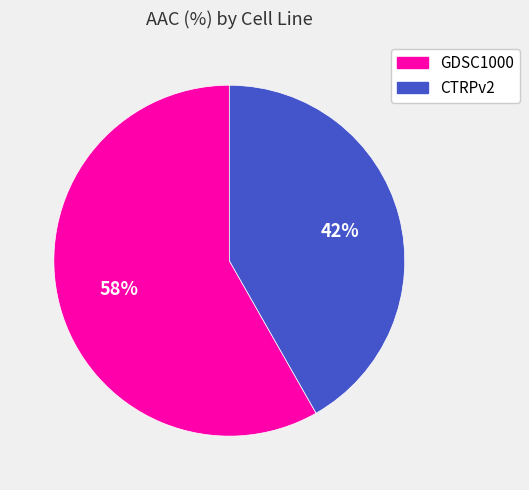

Is it true that GDSC1000 is 70% of the pie?

False